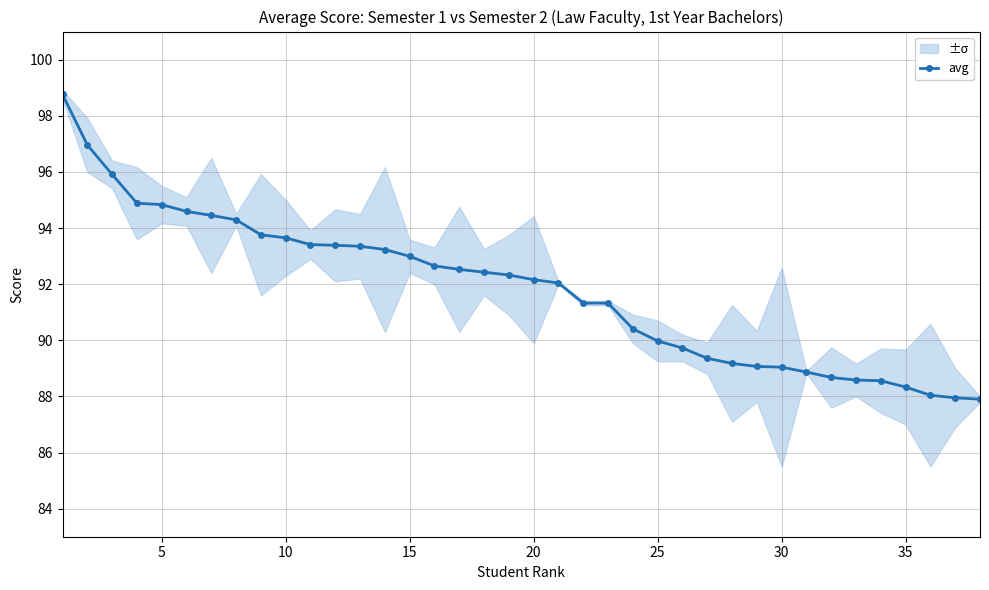

True or false: avg has a value of 46.7 at 15.

False